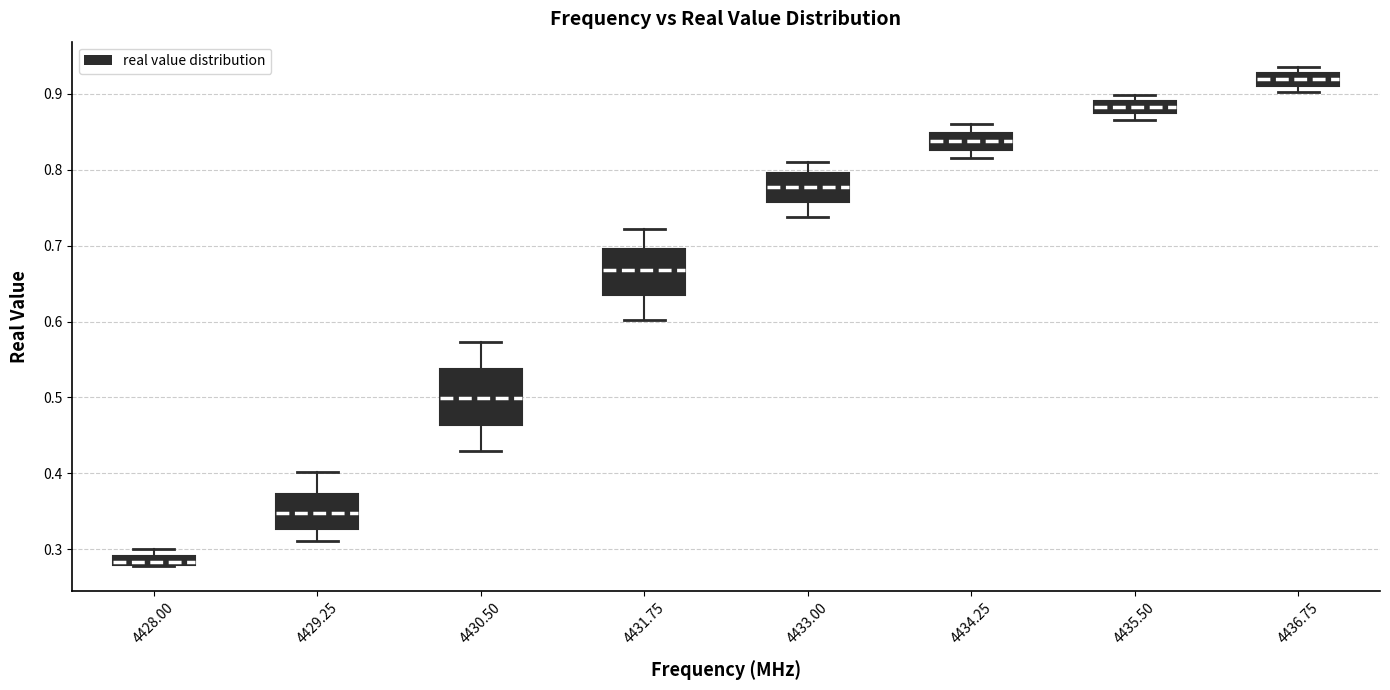

Which box is the tallest, from its lower edge to its upper edge?

4430.50